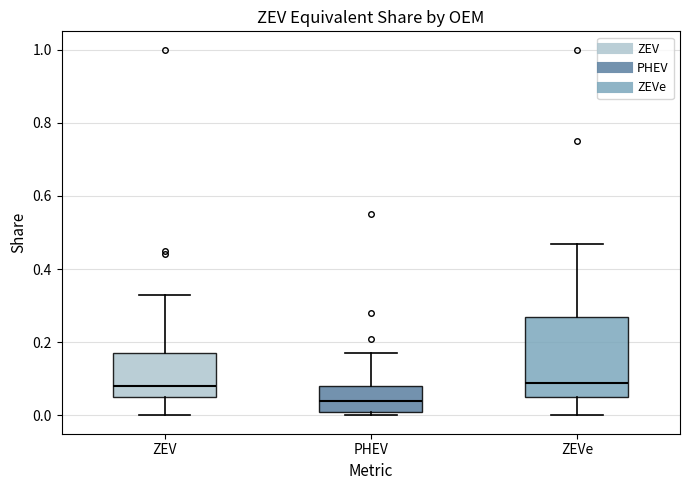

Reading left to right, transcribe this box plot: for each box, give where its median line is, the range the box spans, and where its two whiskers end, as read against the y-axis. The values are not printed on the chart, so give them approximately, as read against the axis.

ZEV: median 0.08, box 0.06 to 0.18, whiskers 0.00 to 0.34
PHEV: median 0.04, box 0.02 to 0.08, whiskers 0.00 to 0.18
ZEVe: median 0.10, box 0.06 to 0.28, whiskers 0.00 to 0.48